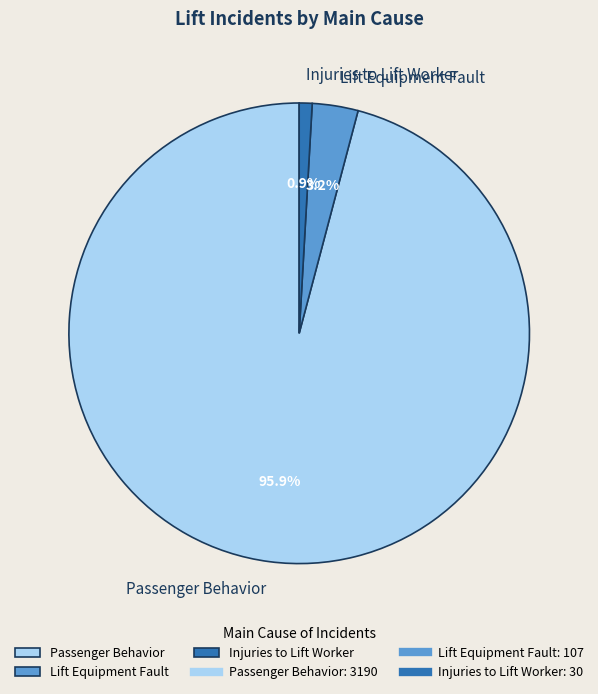

Combined, do Passenger Behavior and Injuries to Lift Worker account for over 50%?

Yes